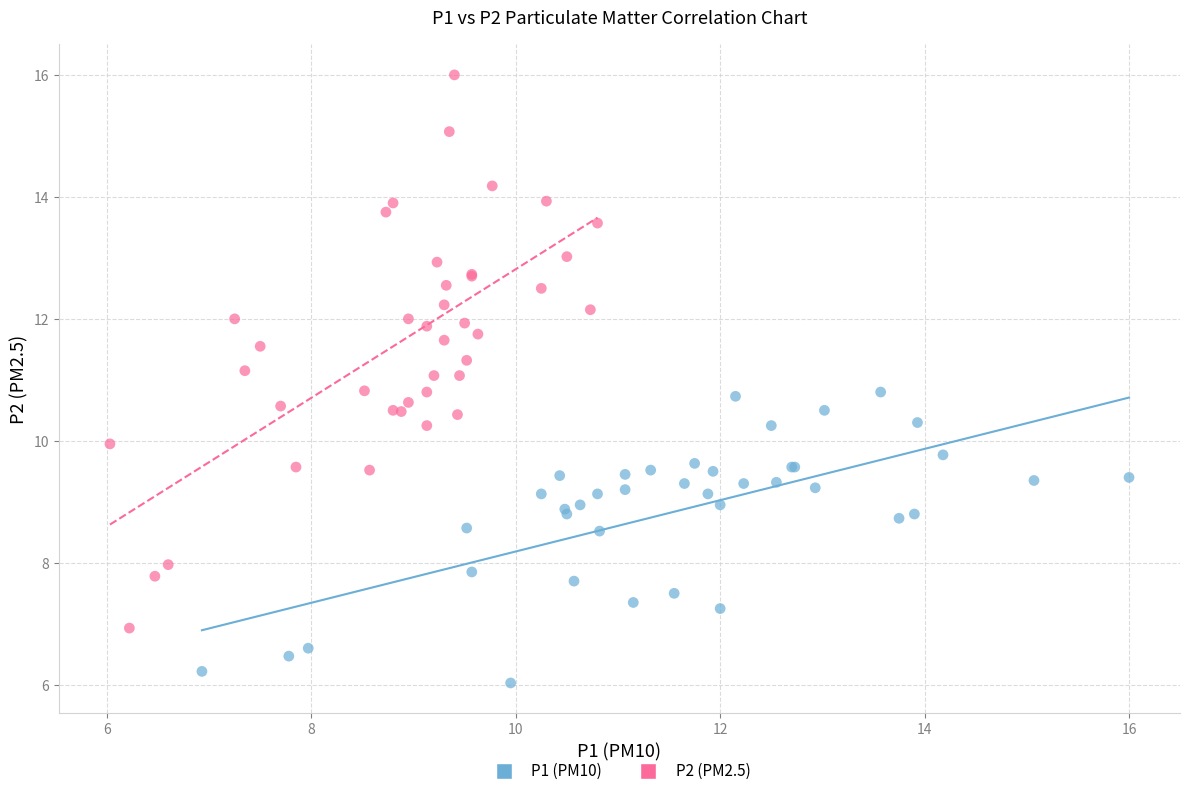

What are all the series names shown in the legend?

P1 (PM10), P2 (PM2.5)